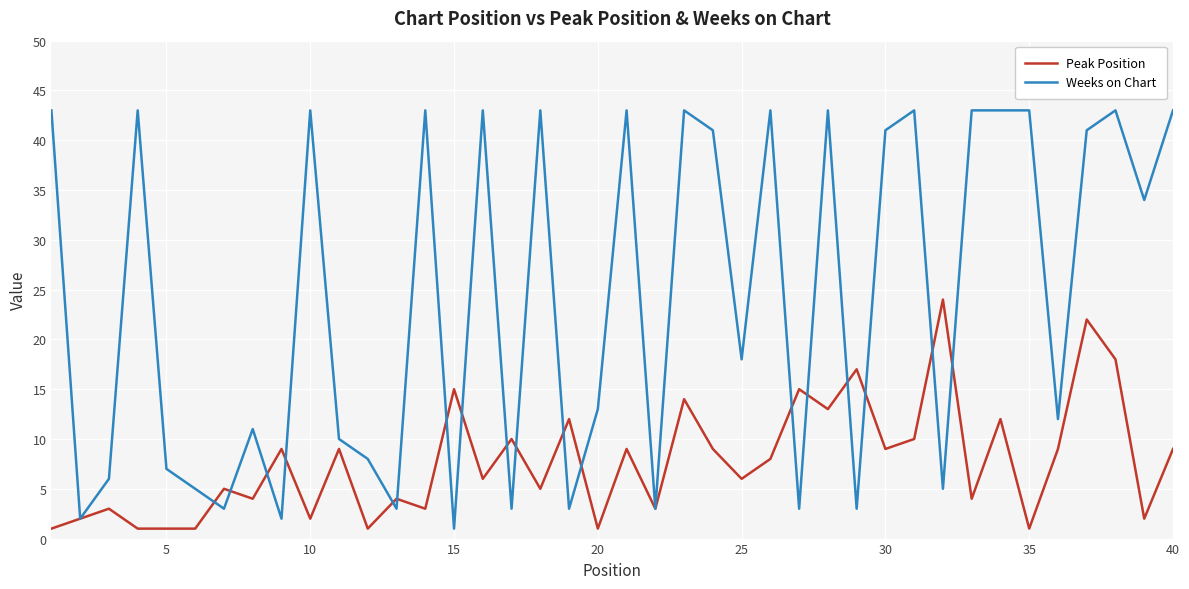

Which series has the largest total across all categories?

Weeks on Chart